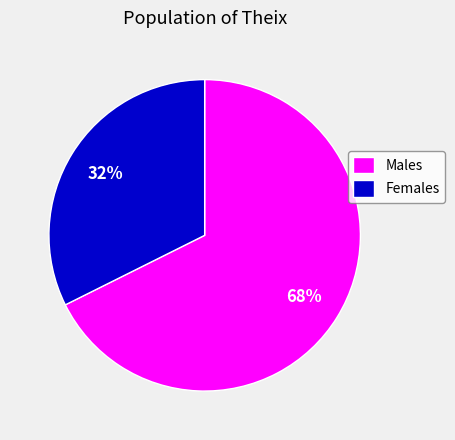

Which slice is the largest?

Males